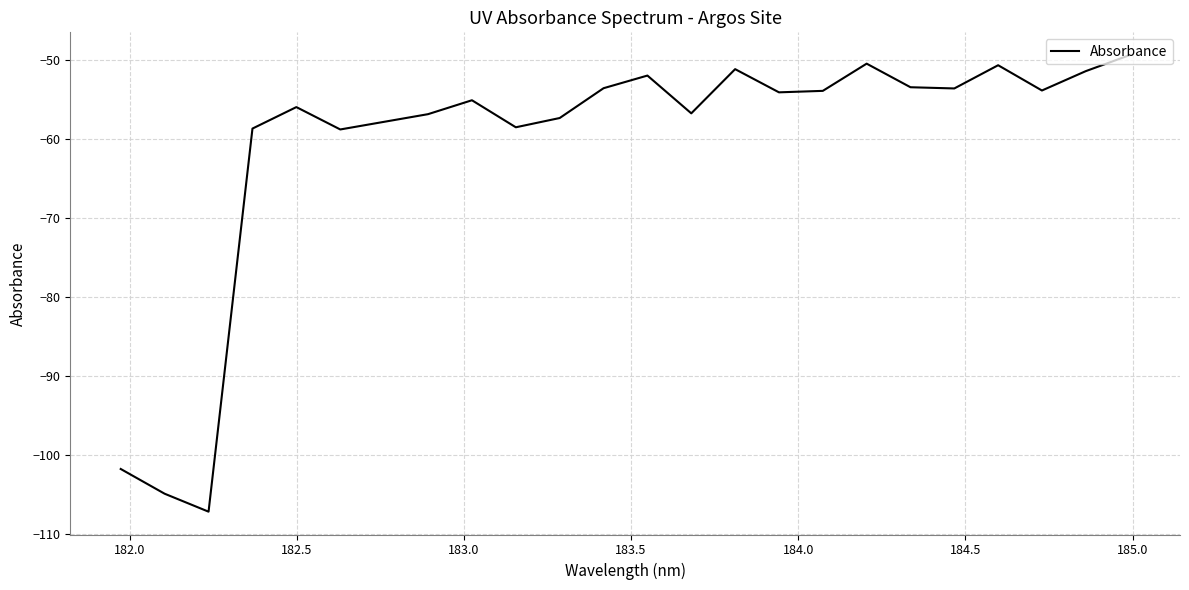

What is the difference between the maximum and minimum values?

57.9